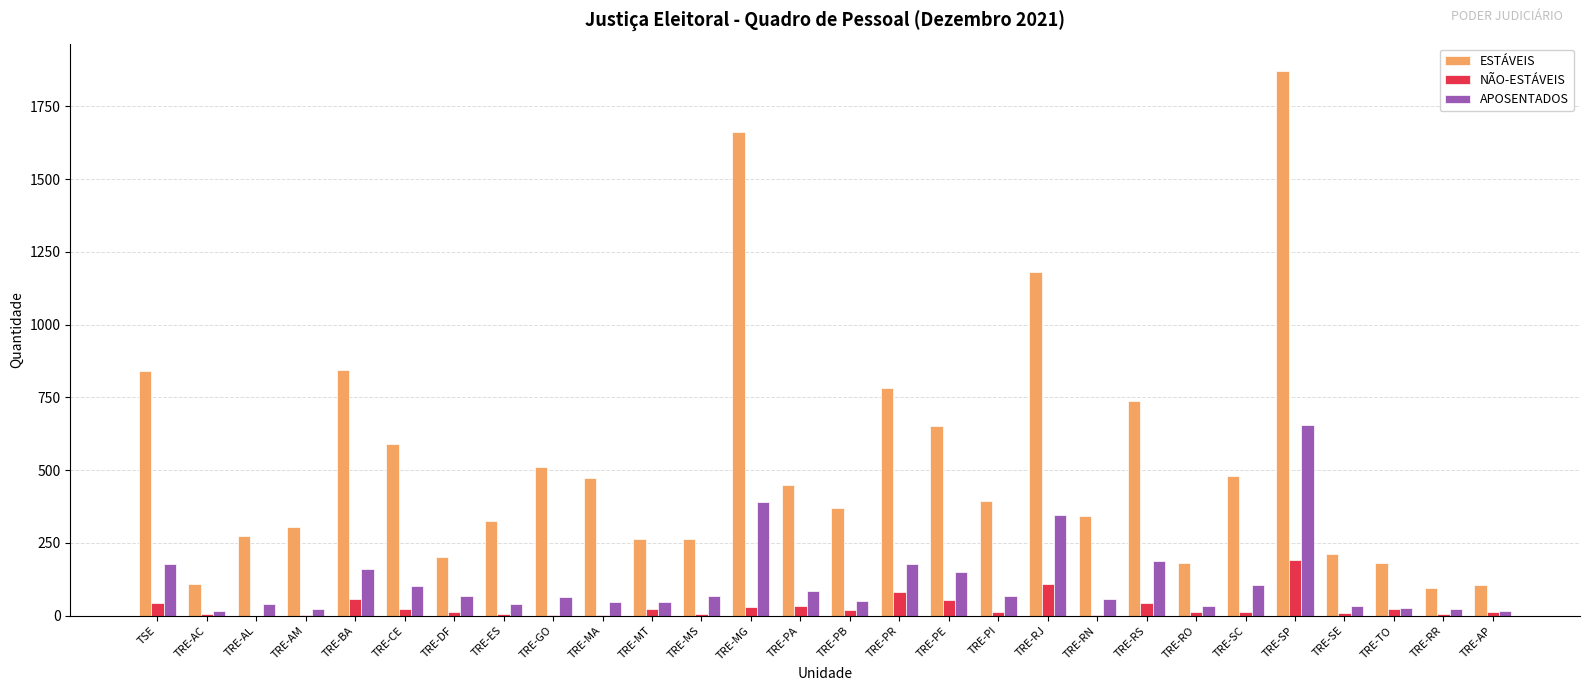

What is the maximum value for NÃO-ESTÁVEIS?

190